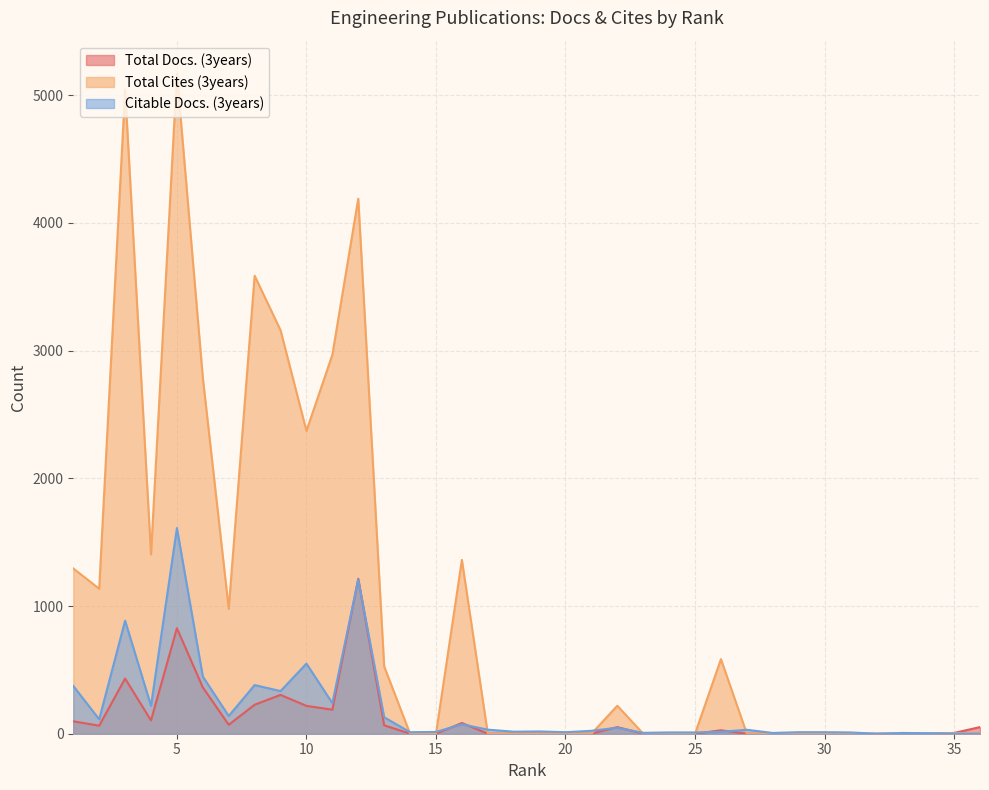

Which series has the largest total across all categories?

Total Cites (3years)